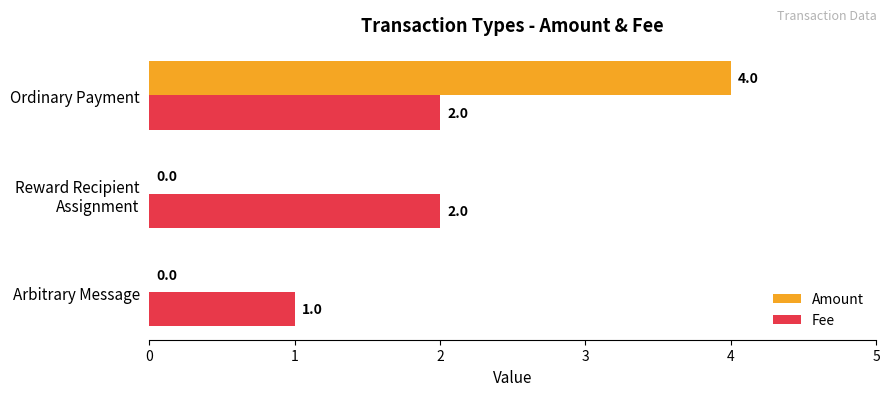

Is the value of Amount at Arbitrary Message greater than the value of Fee at Arbitrary Message?

No